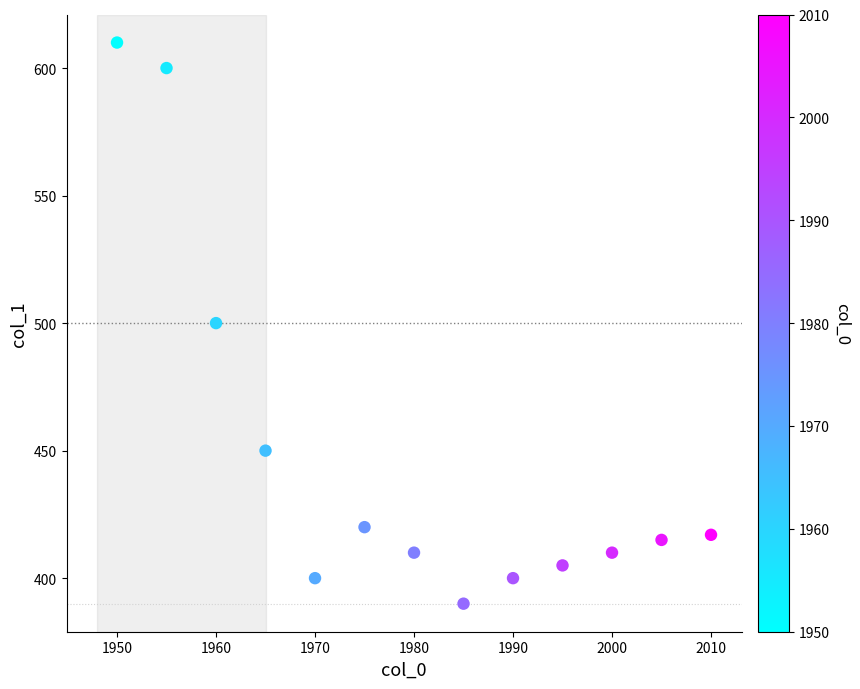

What is the range of X values (max minus min)?

60